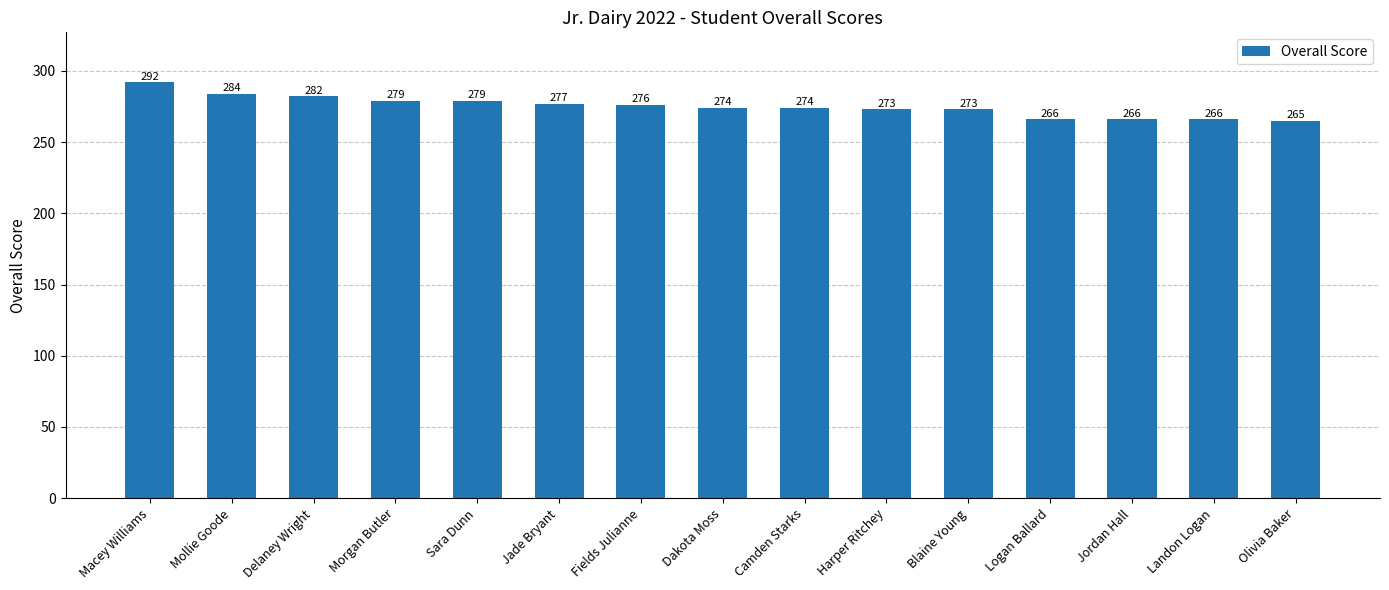

Reading left to right, what are all the values shown in this chart?

292	284	282	279	279	277	276	274	274	273	273	266	266	266	265